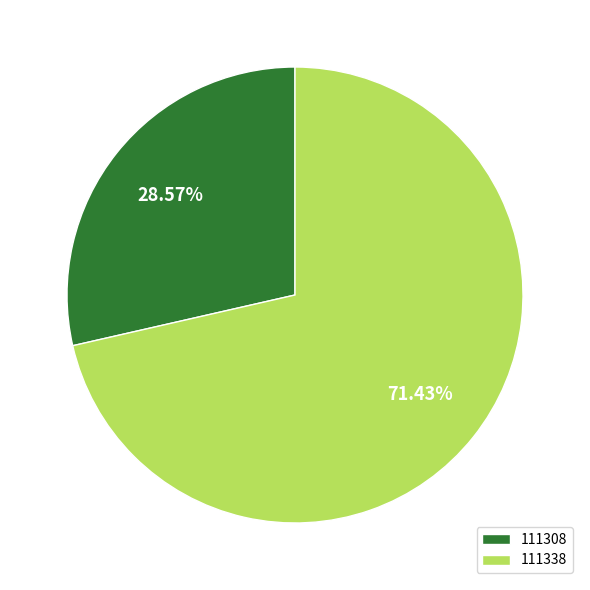

How many slices are in this pie chart?

2